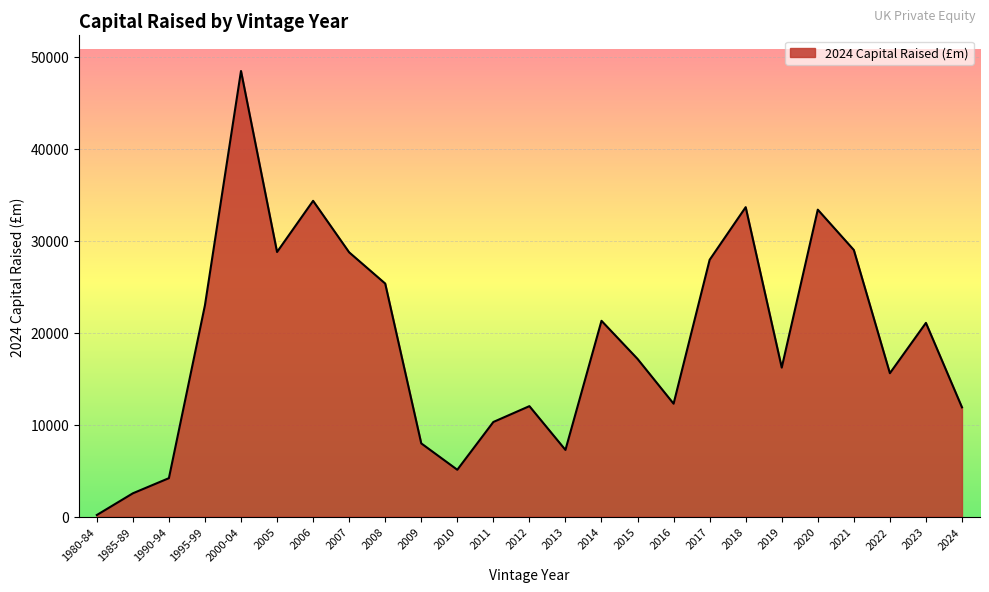

What is the change in value from 2017 to 2020?

+5453.7